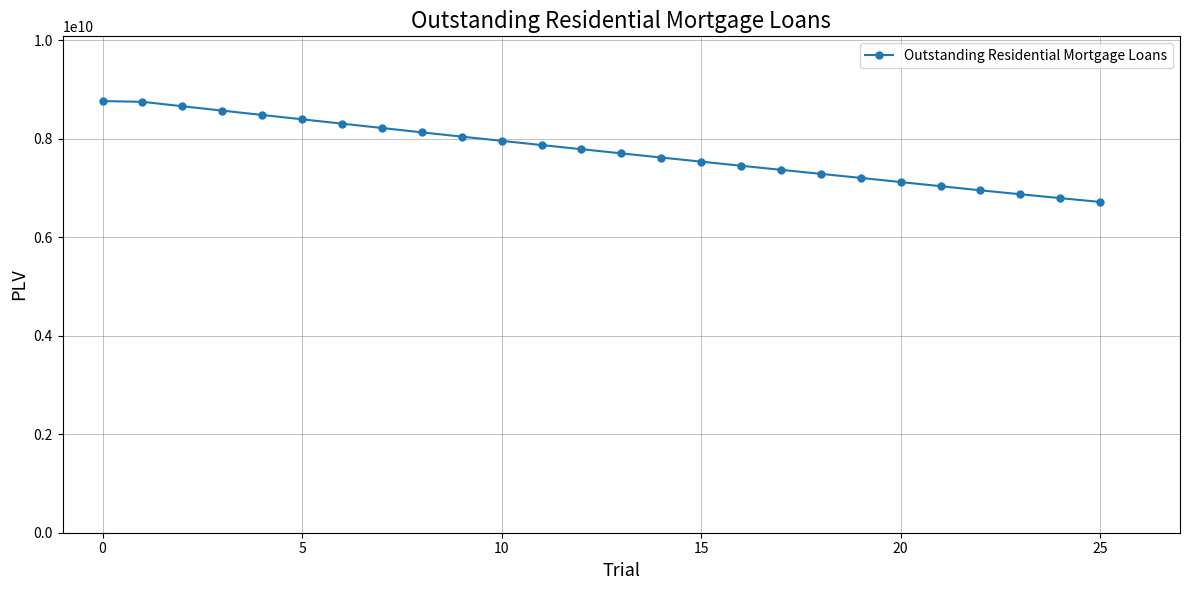

What is the value of the 5th point from the left?

8479162239.1